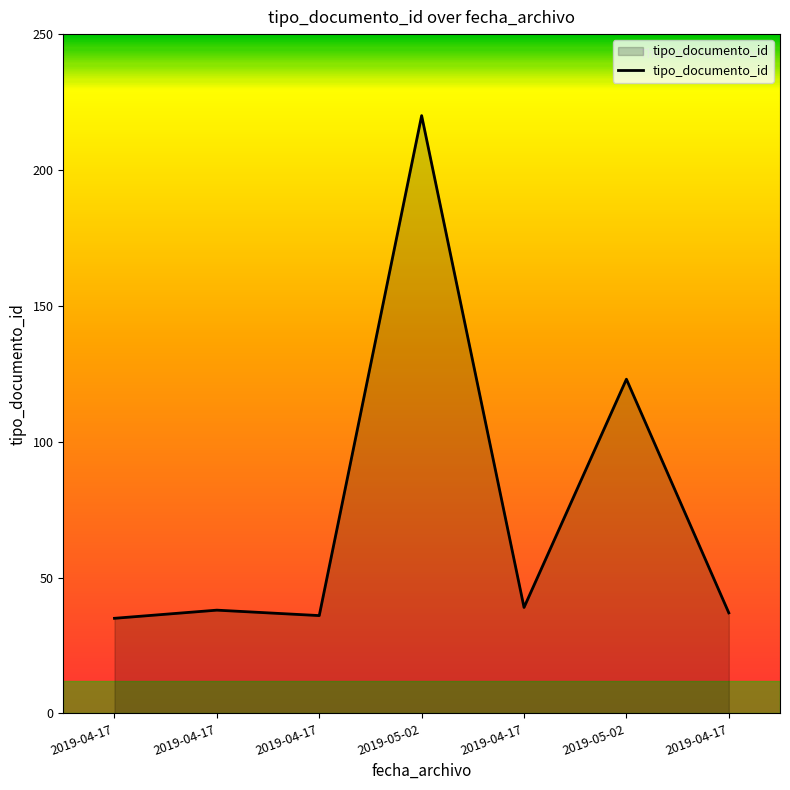

Rank the categories by value from highest to lowest.

2019-05-02, 2019-05-02, 2019-04-17, 2019-04-17, 2019-04-17, 2019-04-17, 2019-04-17